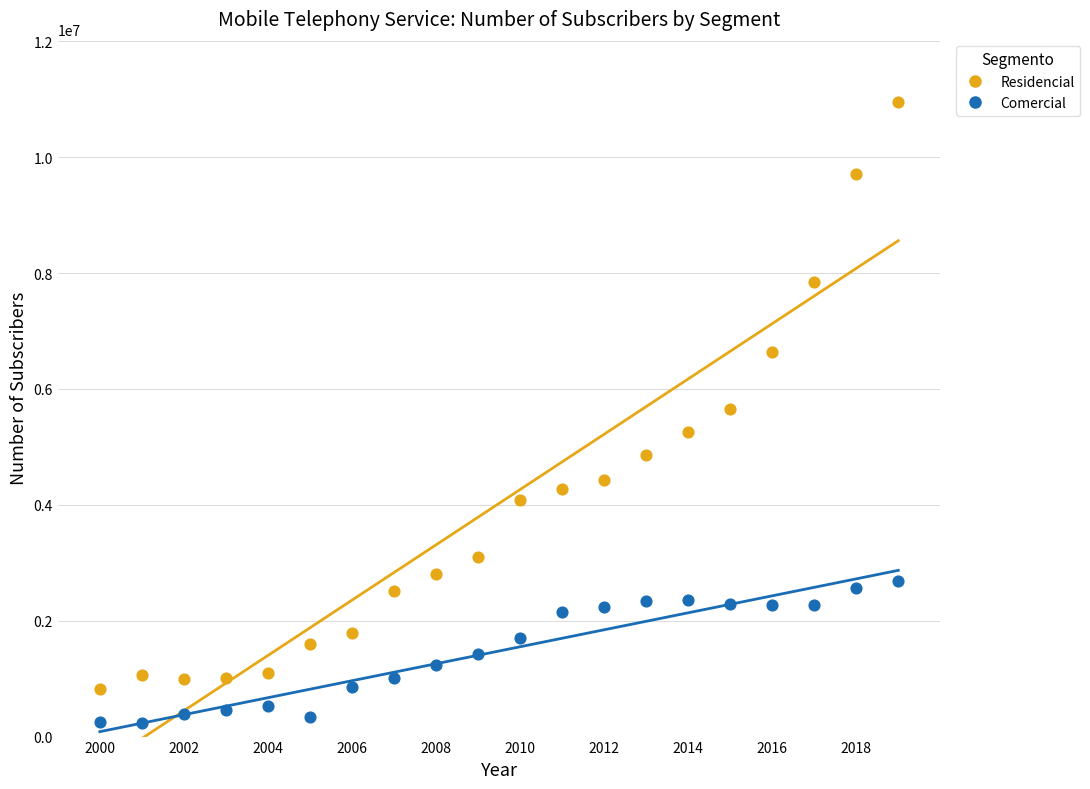

In the Residencial series, what Y value is closest to 5882853?

5645806